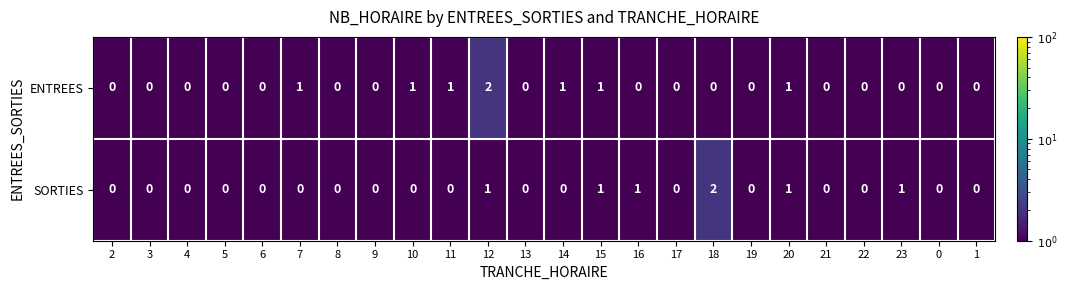

At which label does ENTREES reach its peak?

12